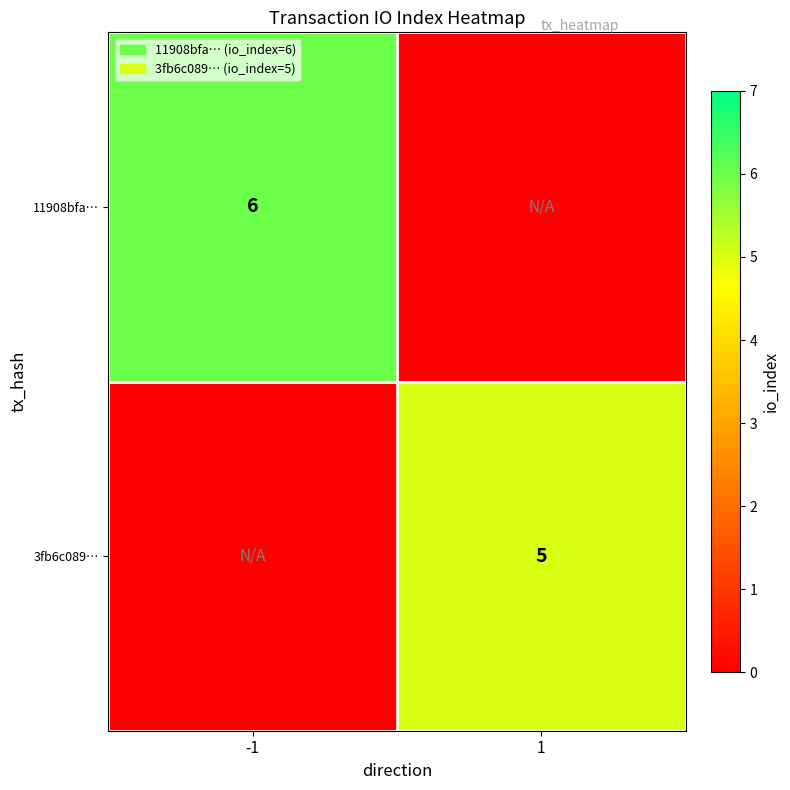

The value of 11908bfa… at -1 is 6. True or false?

True